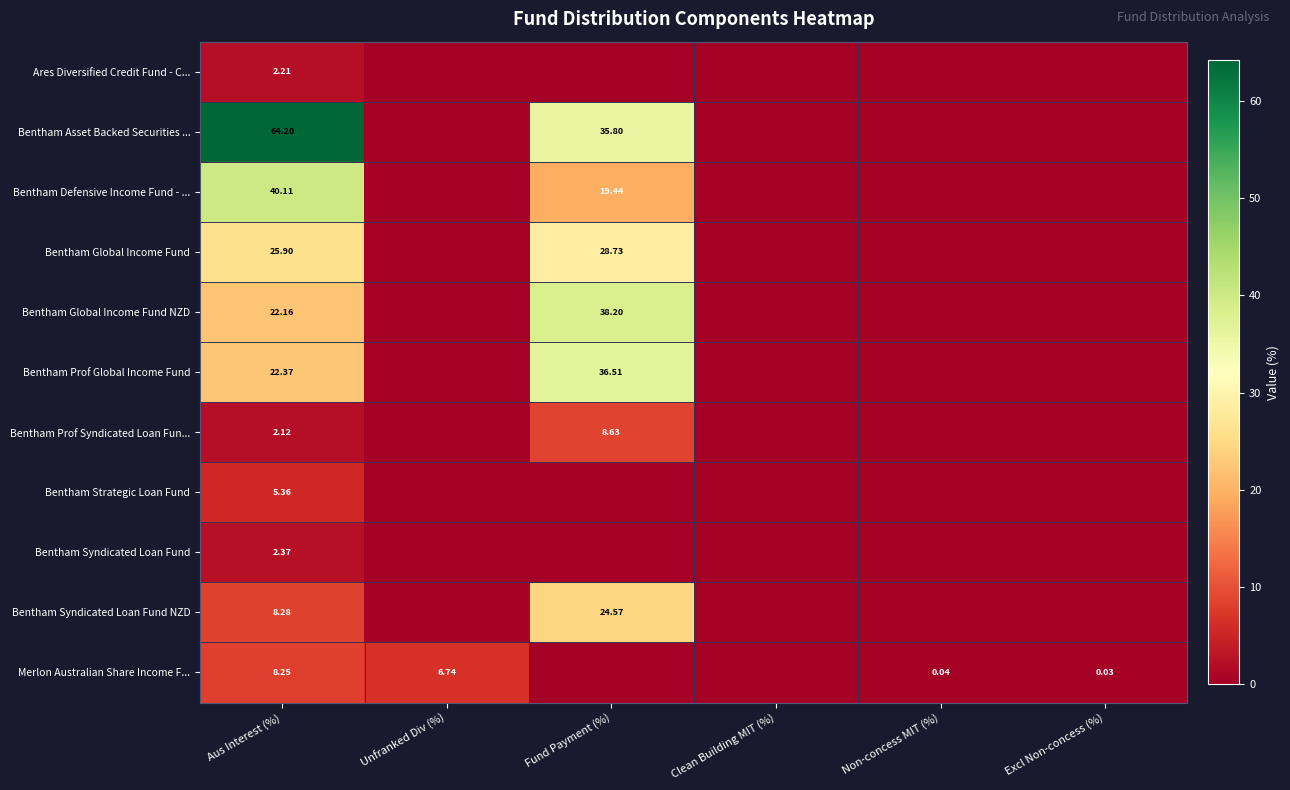

At which category is the sum across all series the highest?

Aus Interest (%)